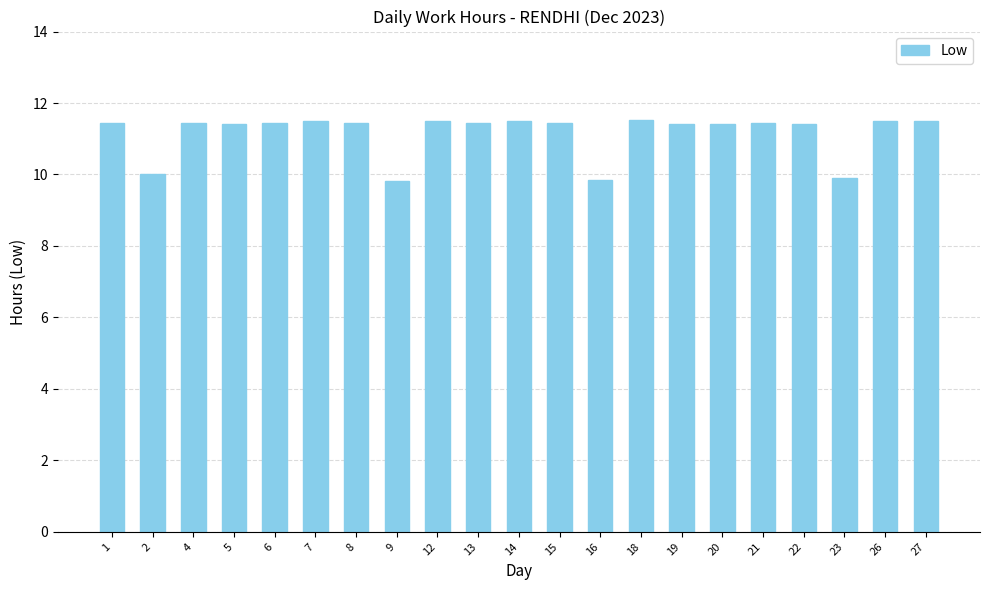

What is the change in value from 5 to 16?

-1.6